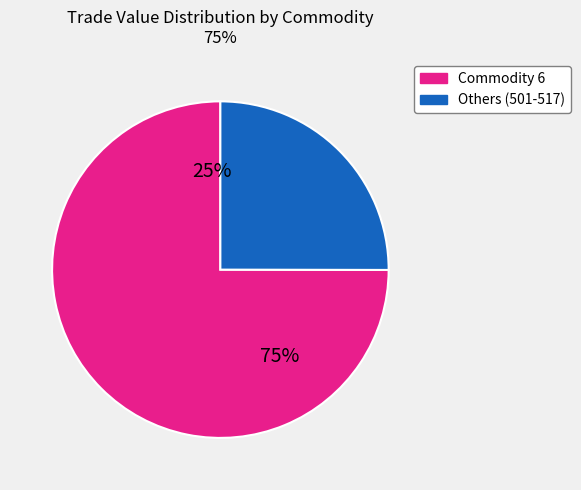

What is the change in value from 509 to 6?

+2407834